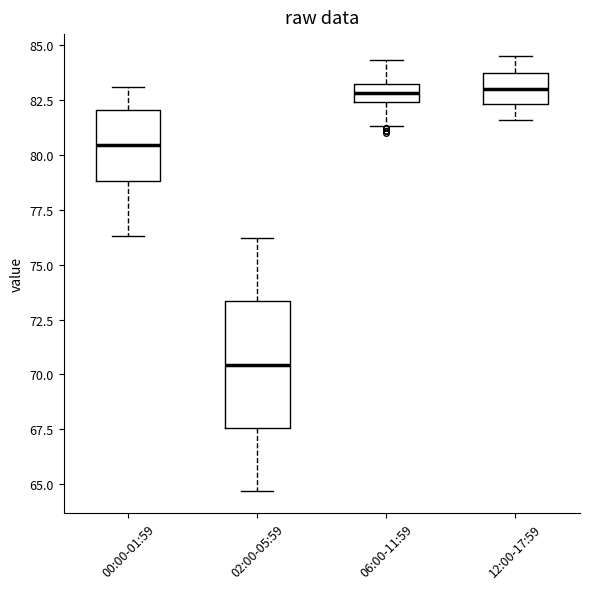

Reading left to right, read every box against the y-axis: the position of its median line, the range the box covers, and the ends of its whiskers. The values are not printed on the chart, so give them approximately, as read against the axis.

00:00-01:59: median 80.5, box 79.0 to 82.0, whiskers 76.5 to 83.0
02:00-05:59: median 70.5, box 67.5 to 73.5, whiskers 64.5 to 76.0
06:00-11:59: median 83.0 (inside the box), box 82.5 to 83.0, whiskers 81.5 to 84.5
12:00-17:59: median 83.0, box 82.5 to 83.5, whiskers 81.5 to 84.5